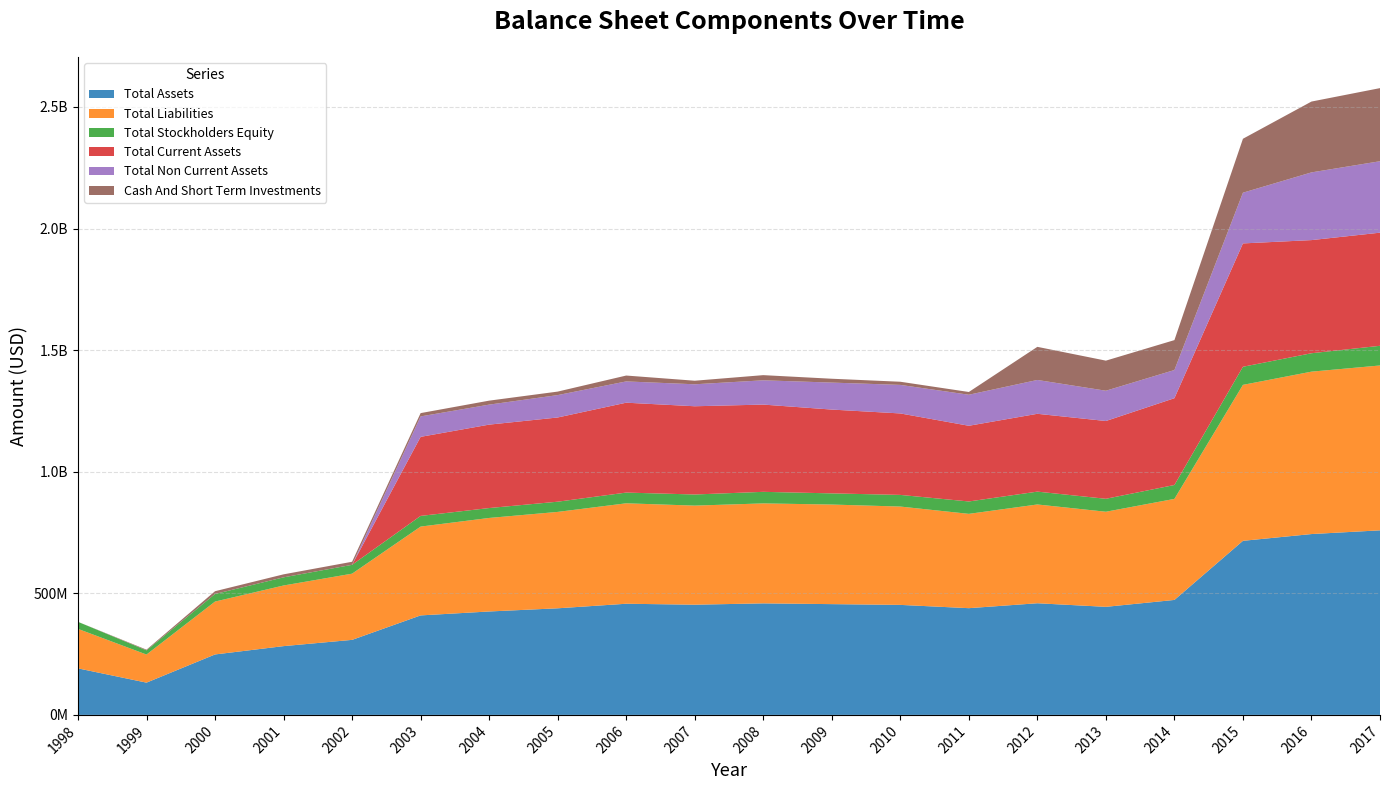

Reading right to left, extract all data points from this chart.

Total Assets: 2017=758956000	2016=743658000	2015=715827000	2014=472761000	2013=444384000	2012=459132000	2011=438886000	2010=452378000	2009=455534000	2008=458625000	2007=453179000	2006=457105000	2005=438353527	2004=425302069	2003=409138382	2002=308552647	2001=282823345	2000=248582132	1999=132679969	1998=191350000
Total Liabilities: 2017=677906000	2016=667816000	2015=641319000	2014=415528000	2013=391045000	2012=406196000	2011=387833000	2010=404374000	2009=409478000	2008=411103000	2007=407443000	2006=413016000	2005=396396814	2004=384587727	2003=365243157	2002=272222873	2001=249342680	2000=217474435	1999=115557372	1998=162420000
Total Stockholders Equity: 2017=80938000	2016=75730000	2015=74396000	2014=57121000	2013=53227000	2012=52824000	2011=50942000	2010=47893000	2009=45944000	2008=47522000	2007=45736000	2006=44089000	2005=41956713	2004=40714342	2003=43895225	2002=36329774	2001=33480665	2000=31107697	1999=17122597	1998=28930000
Total Current Assets: 2017=465168000	2016=465240000	2015=507258000	2014=356935000	2013=319880000	2012=320004000	2011=311291000	2010=335019000	2009=344595000	2008=358815000	2007=362823000	2006=369625000	2005=346302513	2004=343034198	2003=325101884	2002=0	2001=0	2000=0	1999=0	1998=0
Total Non Current Assets: 2017=293788000	2016=278418000	2015=208569000	2014=115826000	2013=124504000	2012=139128000	2011=127595000	2010=117359000	2009=110939000	2008=99810000	2007=90356000	2006=87480000	2005=92051014	2004=82267871	2003=84036498	2002=0	2001=0	2000=0	1999=0	1998=0
Cash And Short Term Investments: 2017=300638000	2016=291281000	2015=221797000	2014=123014000	2013=123712000	2012=136225000	2011=11319000	2010=12959000	2009=15857000	2008=21254000	2007=14656000	2006=24157000	2005=14404708	2004=16365918	2003=13560978	2002=12653267	2001=12382305	2000=11468694	1999=2885060	1998=0